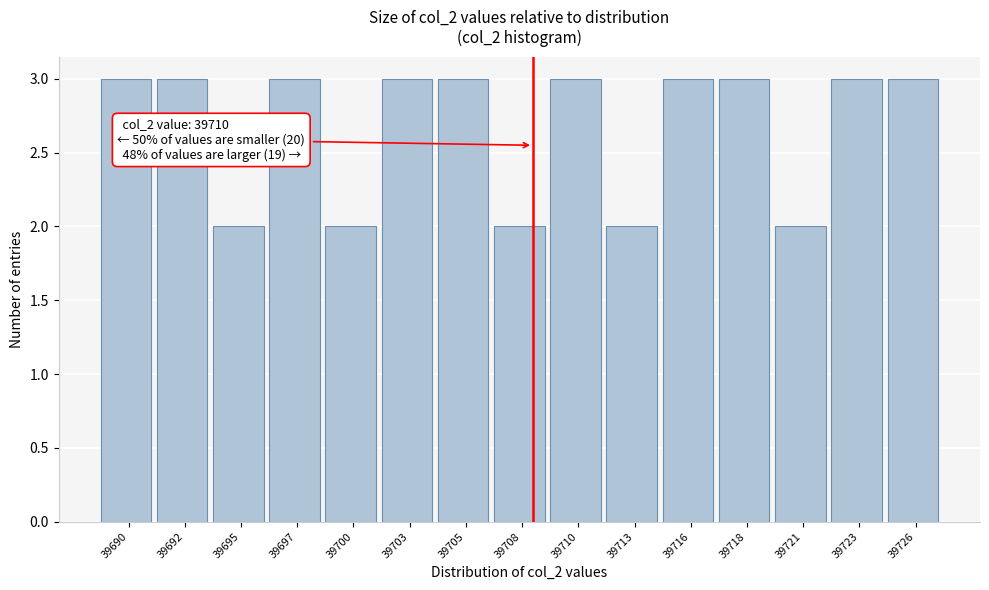

Reading left to right, list all the values displayed in this chart.

3	3	2	3	2	3	3	2	3	2	3	3	2	3	3